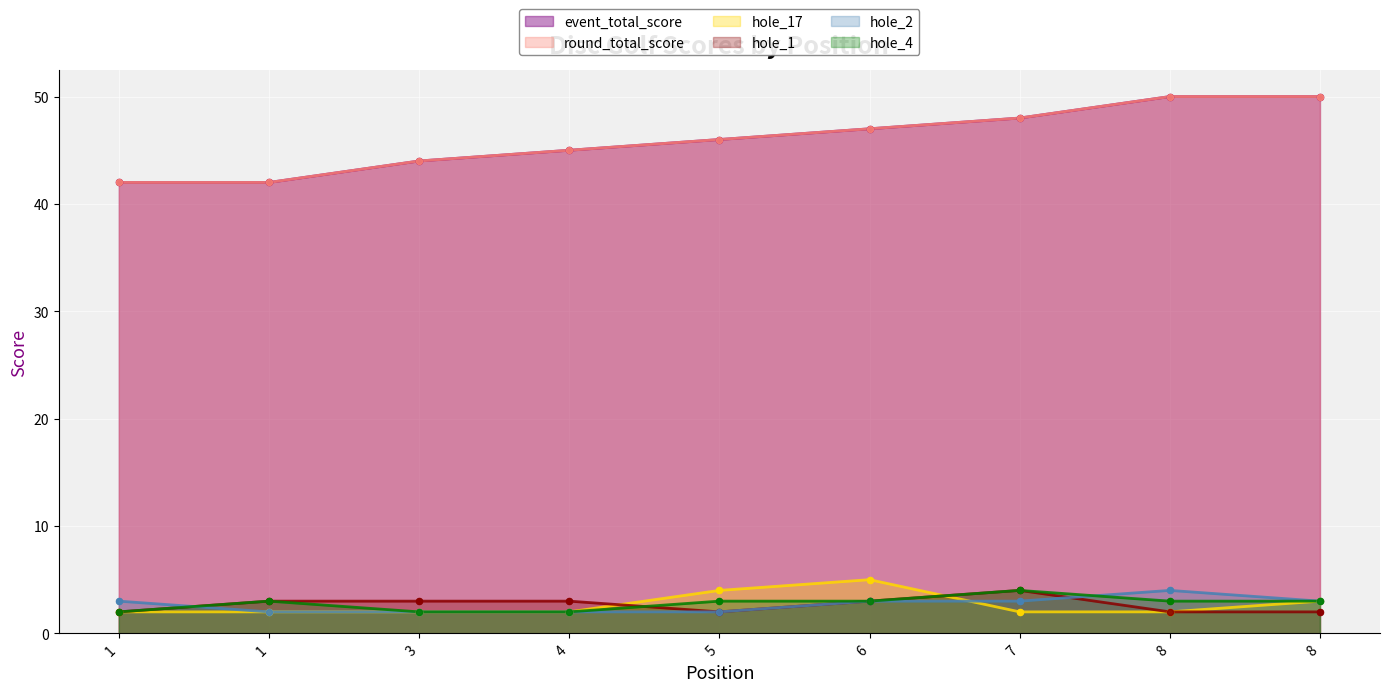

What are all the series names shown in the legend?

event_total_score, round_total_score, hole_17, hole_1, hole_2, hole_4